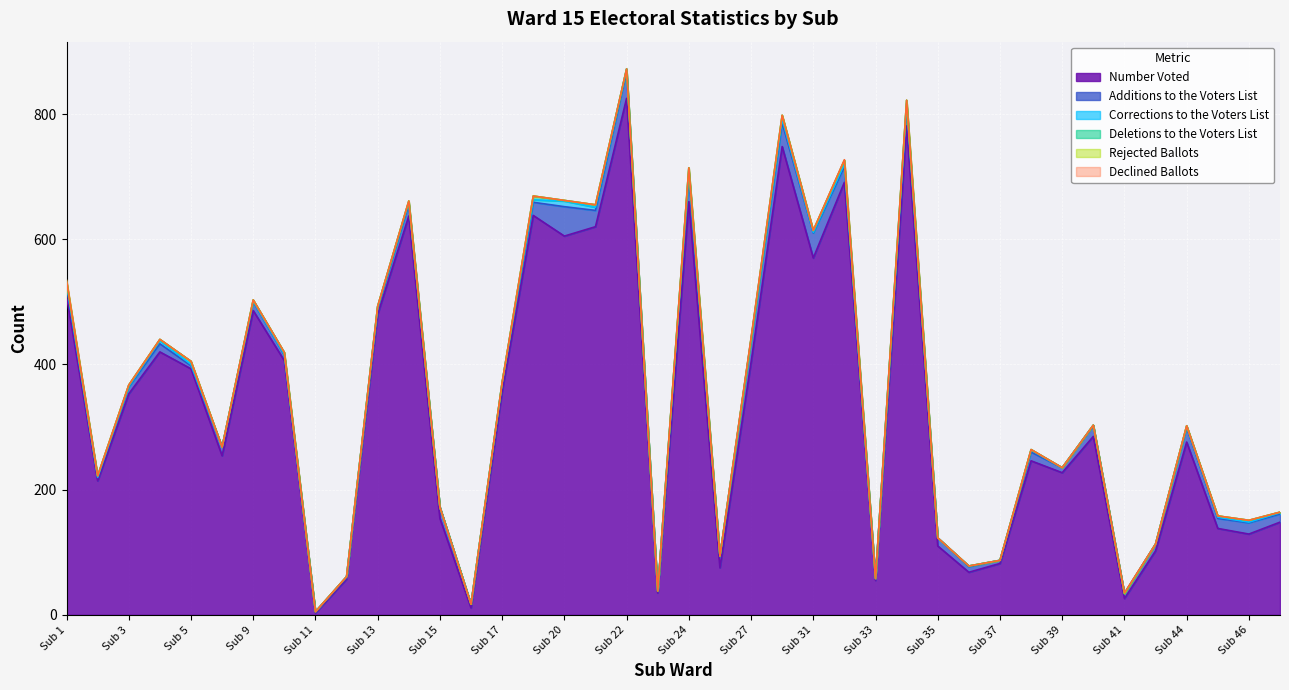

True or false: Declined Ballots has a value of 0 at Sub 14.

True